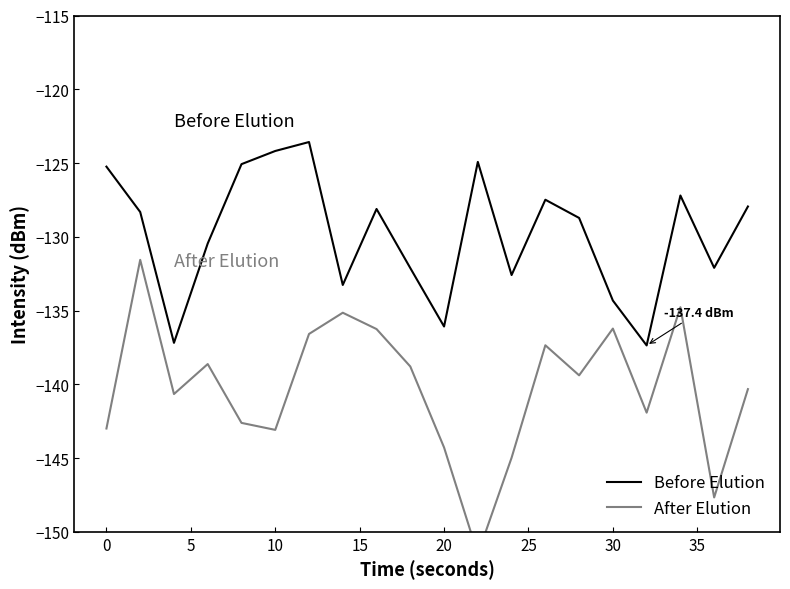

True or false: After Elution and Before Elution intersect in this chart.

False